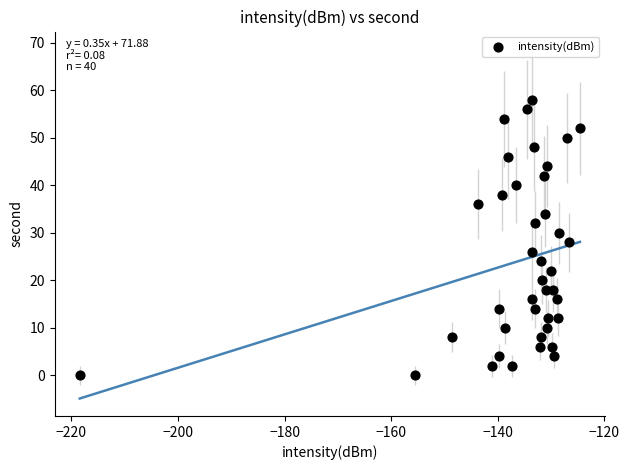

What is the range of Y values (max minus min)?

58